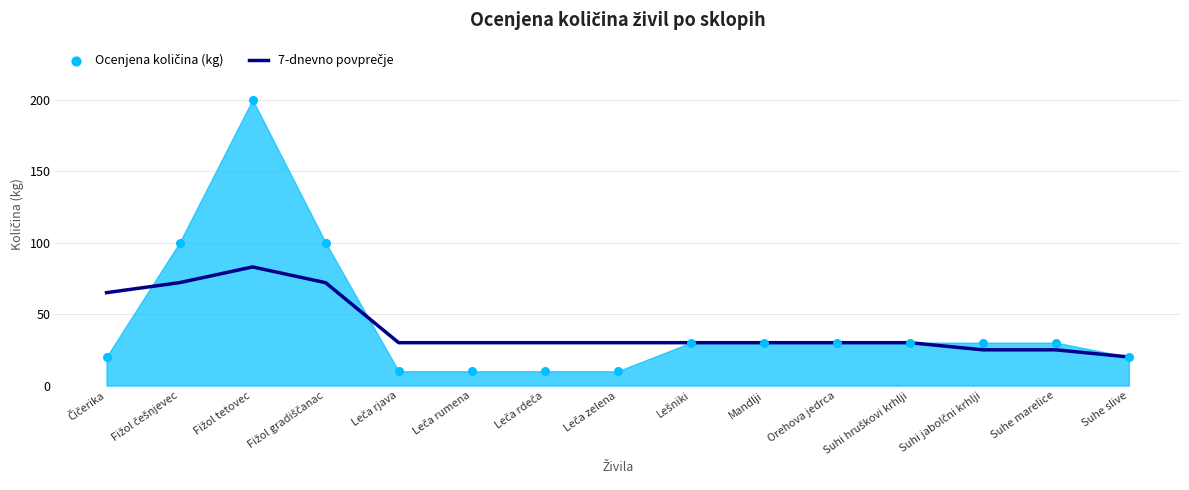

Which has a higher value, Leča rdeča or Orehova jedrca?

Leča rdeča